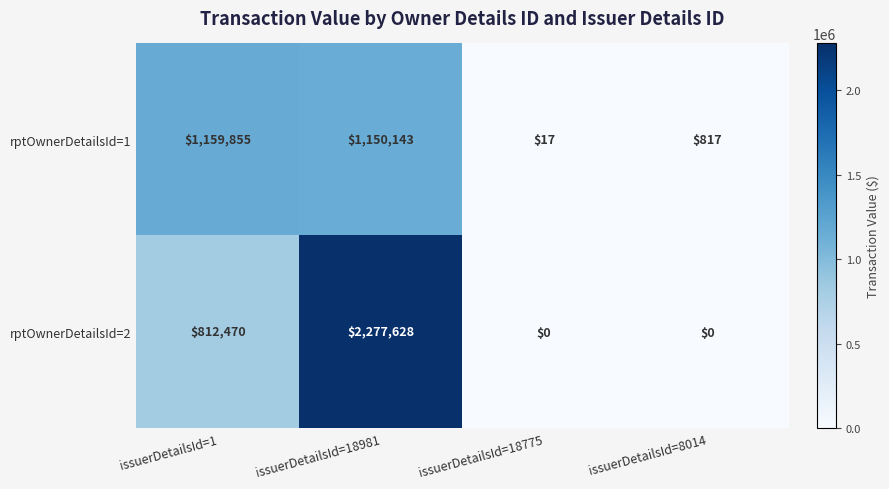

Between issuerDetailsId=1 and issuerDetailsId=18981, which series saw the biggest shift?

rptOwnerDetailsId=2